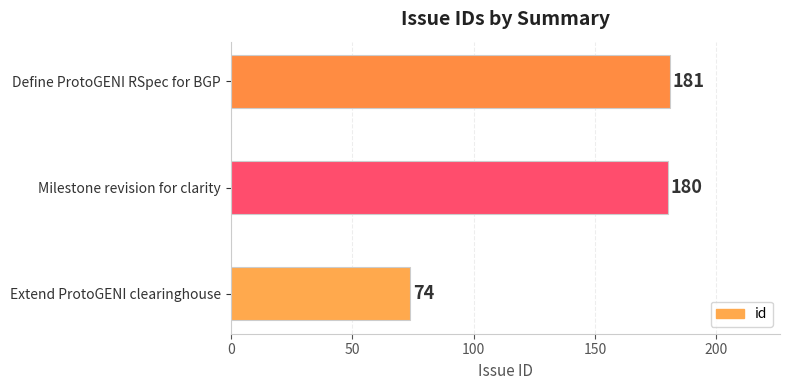

Rank the categories by value from lowest to highest.

Extend ProtoGENI clearinghouse, Milestone revision for clarity, Define ProtoGENI RSpec for BGP